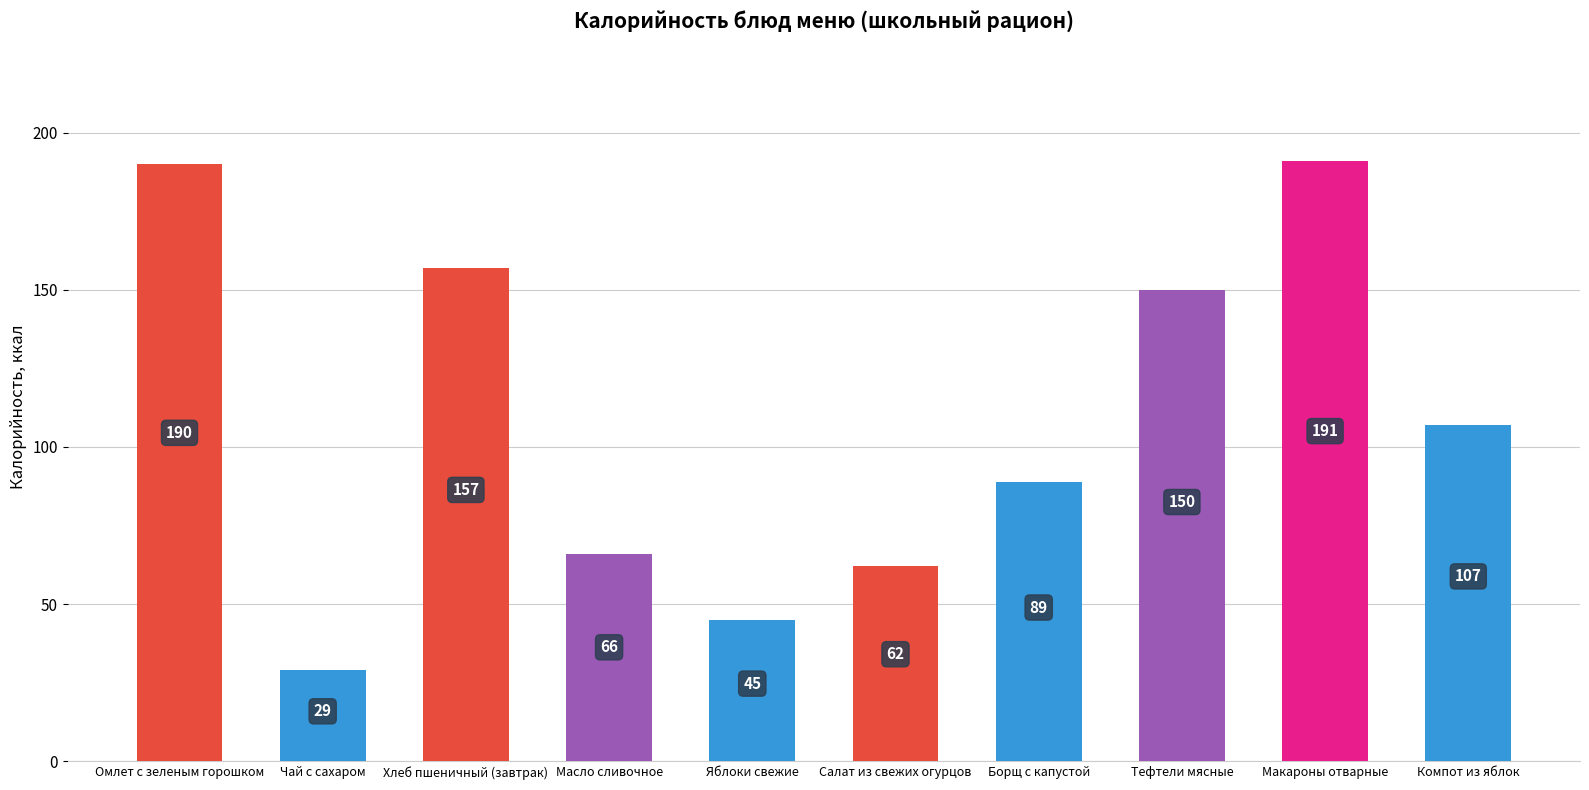

What is the label of the 4th bar from the left?

Масло сливочное